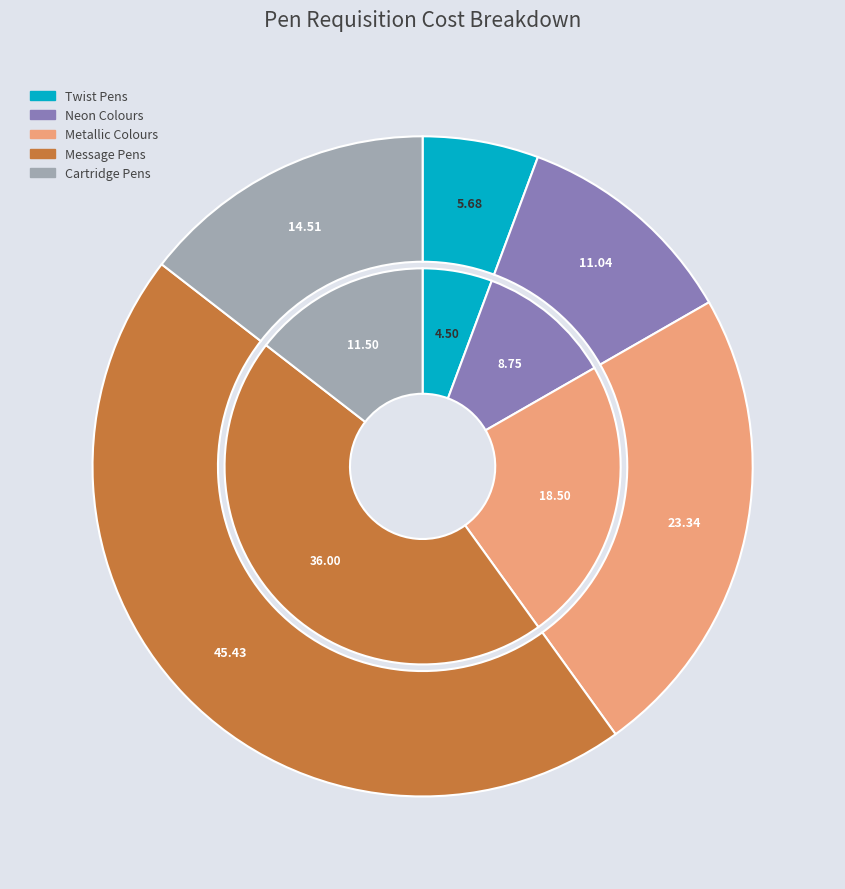

Rank the categories by value from lowest to highest.

Twist Pens, Neon Colours, Cartridge Pens, Metallic Colours, Message Pens